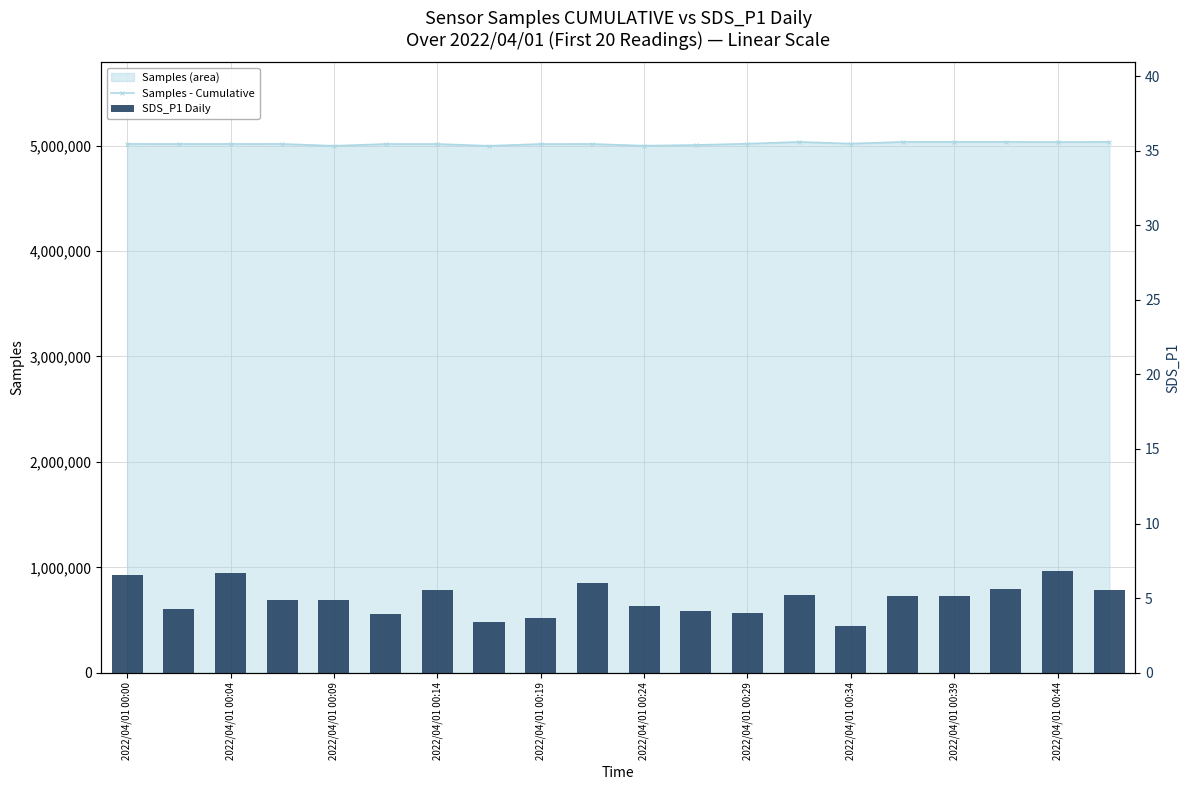

Reading right to left, transcribe all the data shown in this chart.

Samples - Cumulative: 5035104.0	5033819.0	5035072.0	5035067.0	5034889.0	5018649.0	5034986.0	5017871.0	5005855.0	4998786.0	5015506.0	5015111.0	4997822.0	5015280.0	5015209.0	4997770.0	5015782.0	5015650.0	5015630.0	5015784.0
SDS_P1 Daily: 5.5	6.8	5.6	5.1	5.1	3.1	5.2	4.0	4.1	4.5	6.0	3.7	3.4	5.5	3.9	4.8	4.9	6.7	4.3	6.5